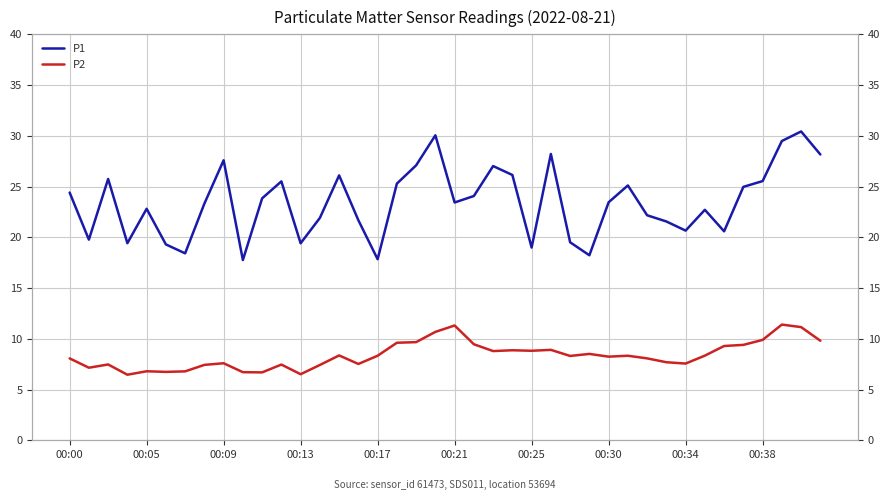

Where does the P1 series first go above 23?

00:00